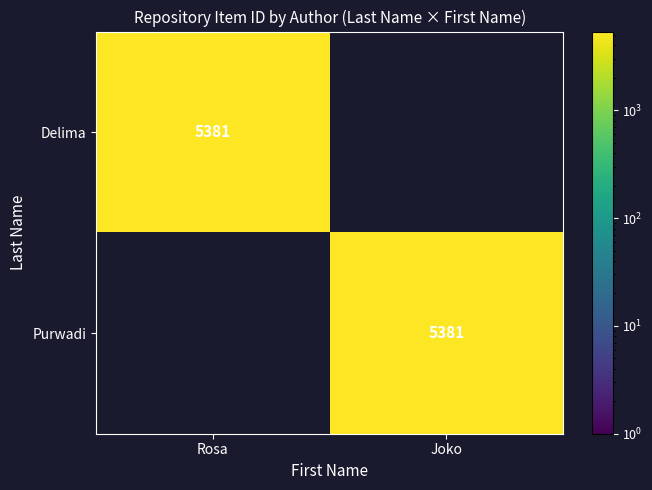

The Delima series shows 3044 at Rosa. True or false?

False